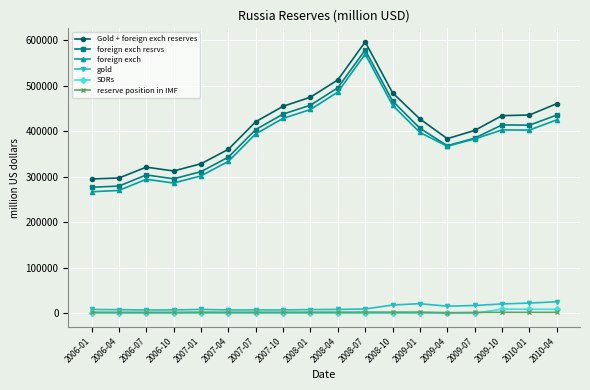

What is the sum of the Gold + foreign exch reserves values at 2007-07 and 2010-04?

881769